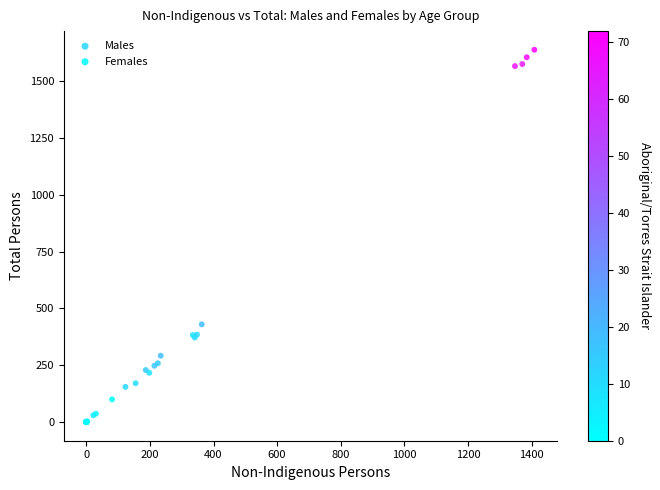

Which series reaches the maximum Y coordinate?

Males